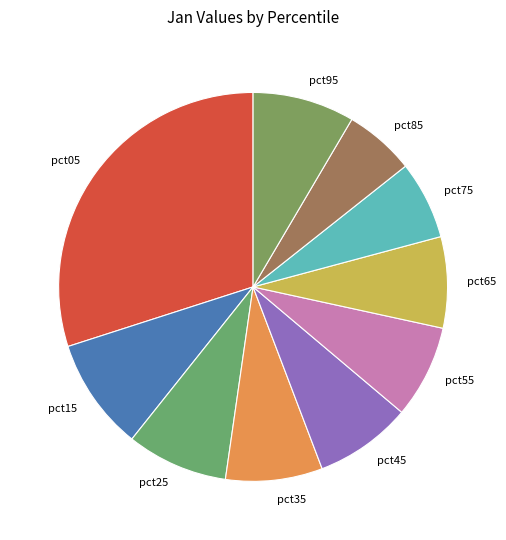

What is the largest slice in the pie chart?

pct05